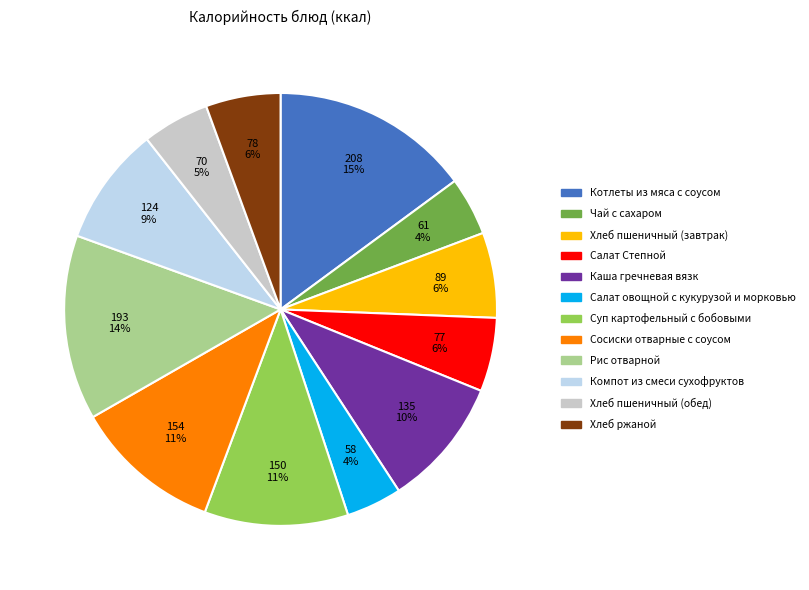

The Сосиски отварные с соусом slice represents 11% of the pie. True or false?

True